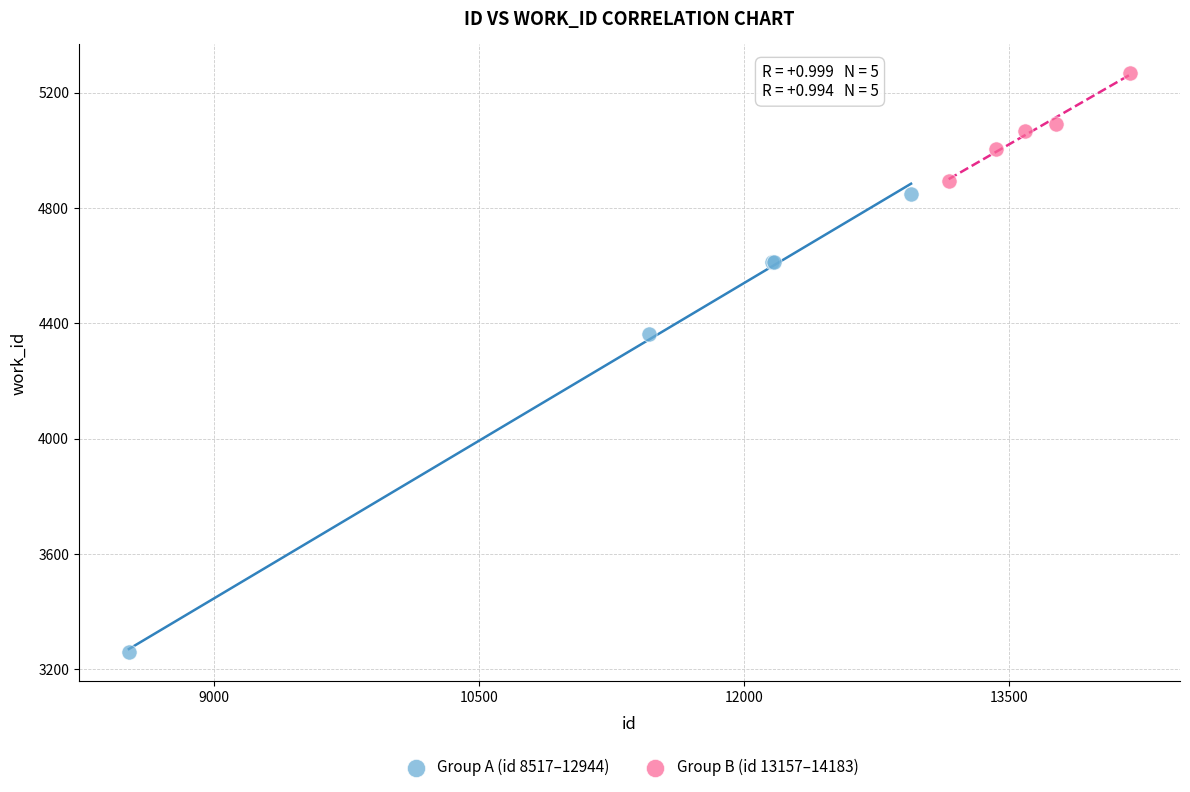

Which series has the largest Y range (max minus min)?

Group A (id 8517–12944)